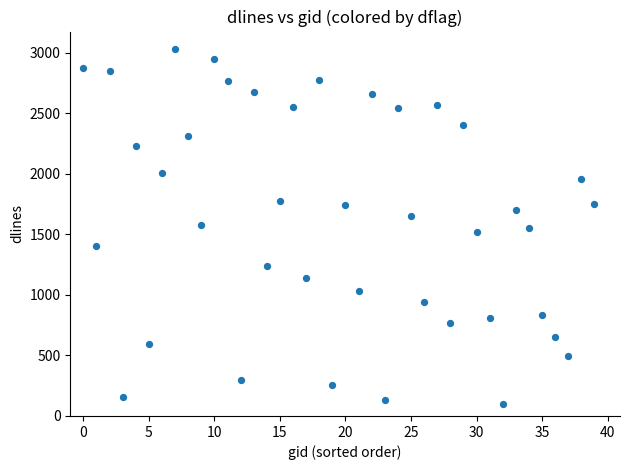

What is the range of Y values (max minus min)?

2934